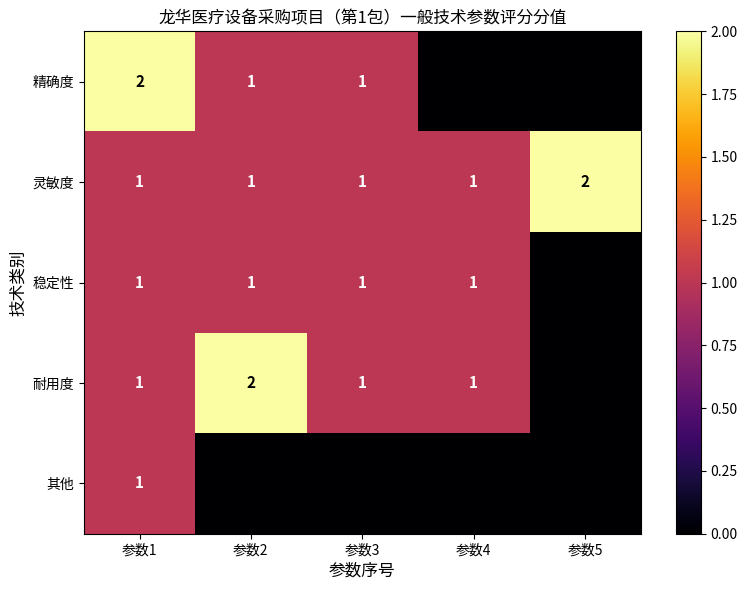

The value of 精确度 at 参数1 is 1. True or false?

False